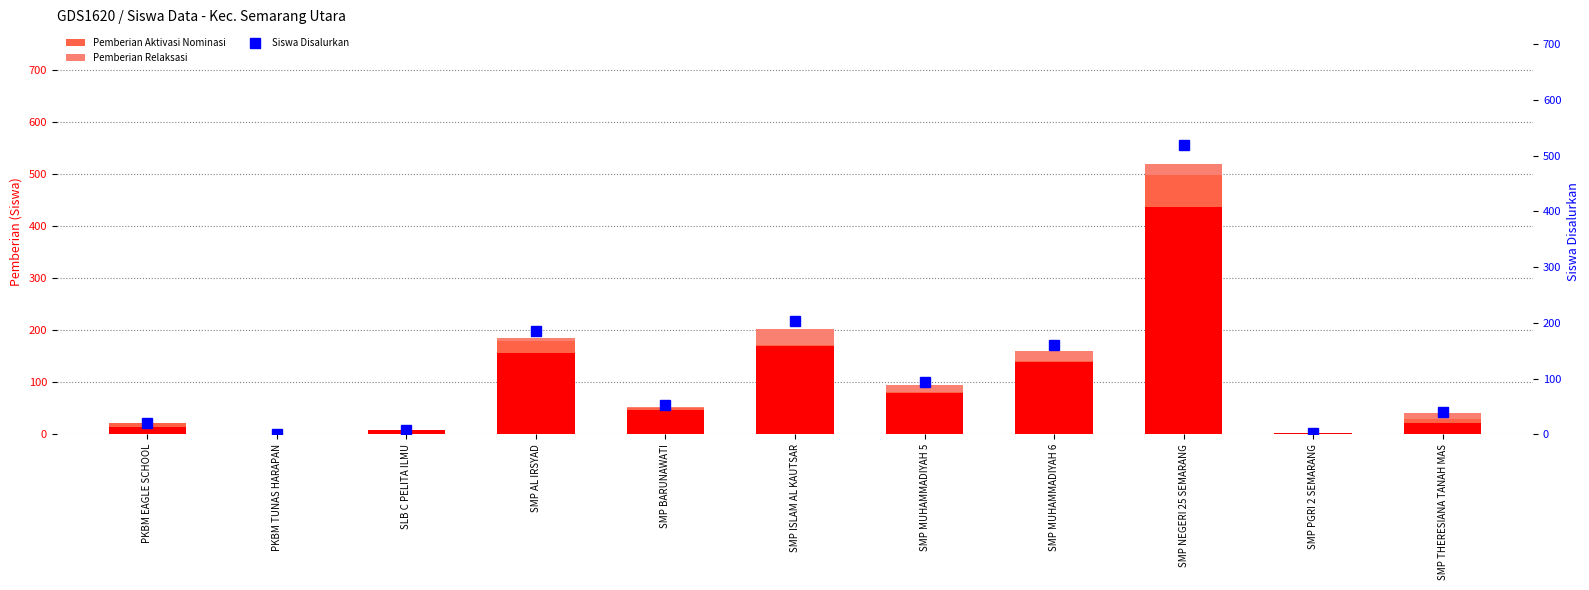

Which series changed the most between PKBM TUNAS HARAPAN and SMP PGRI 2 SEMARANG?

Pemberian